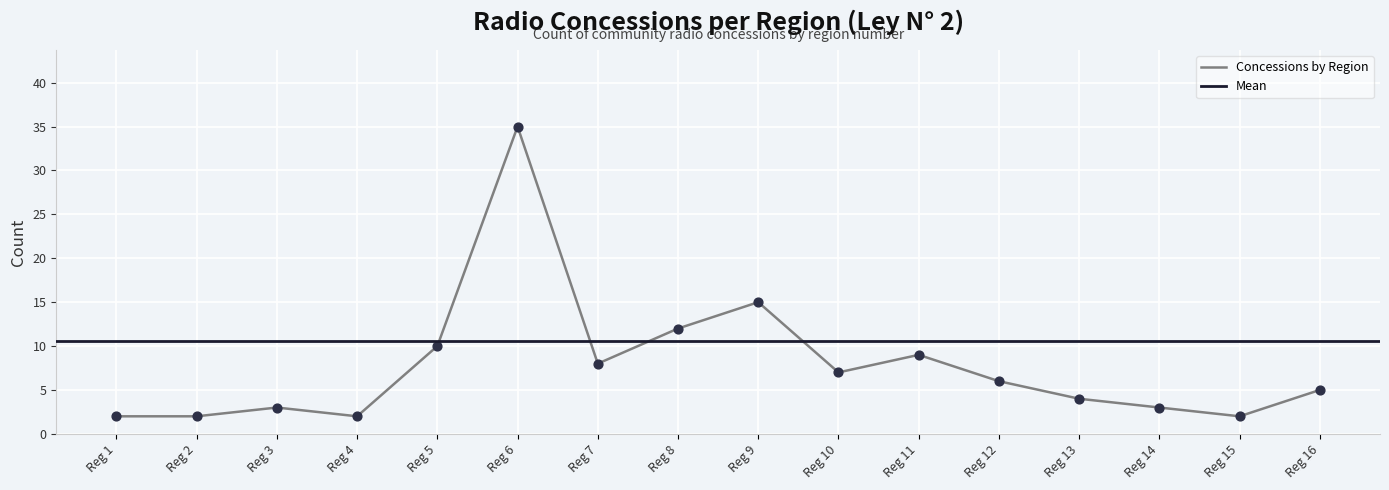

The Concessions by Region series shows 6 at Reg 12. True or false?

True